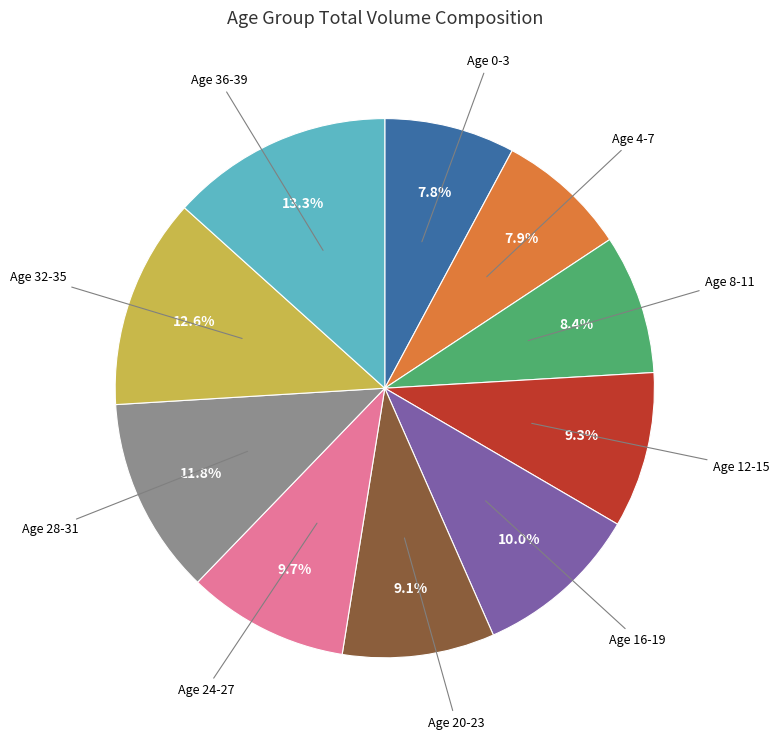

Does any single category account for the majority?

No